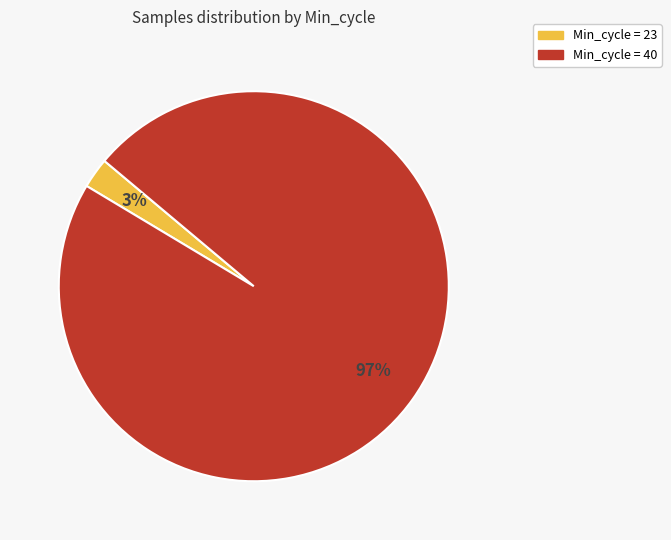

Which category has the biggest portion of the pie?

Min_cycle = 40